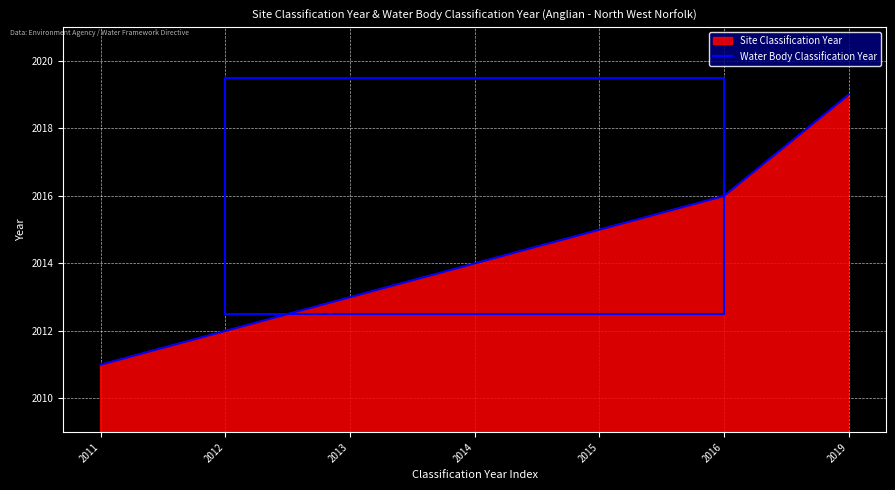

Reading left to right, list all the values displayed in this chart.

2011=2011	2012=2012	2013=2013	2014=2014	2015=2015	2016=2016	2019=2019